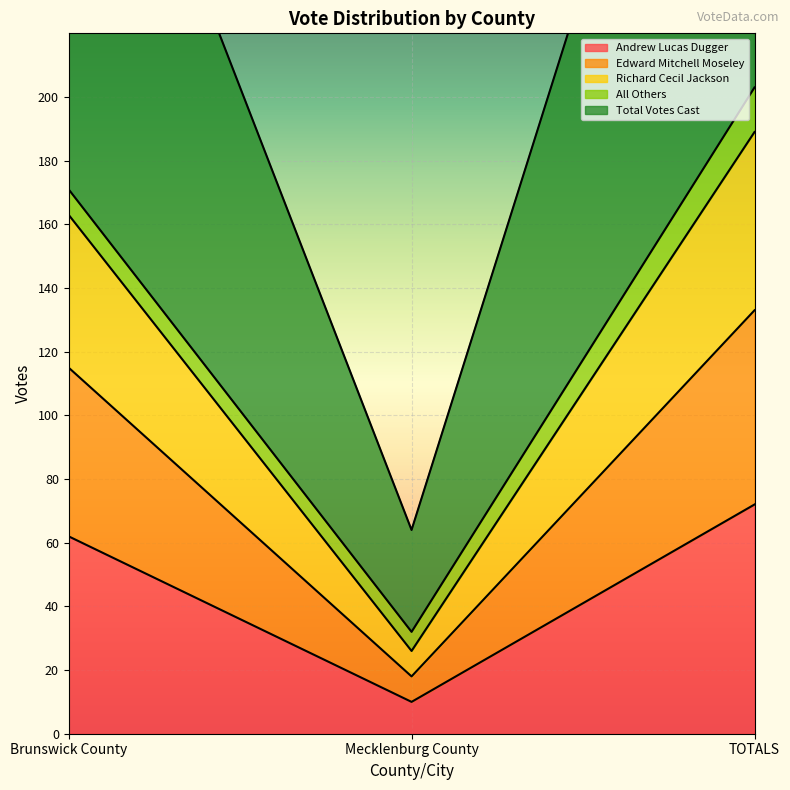

Where is Andrew Lucas Dugger nearest to the value 41?

Brunswick County